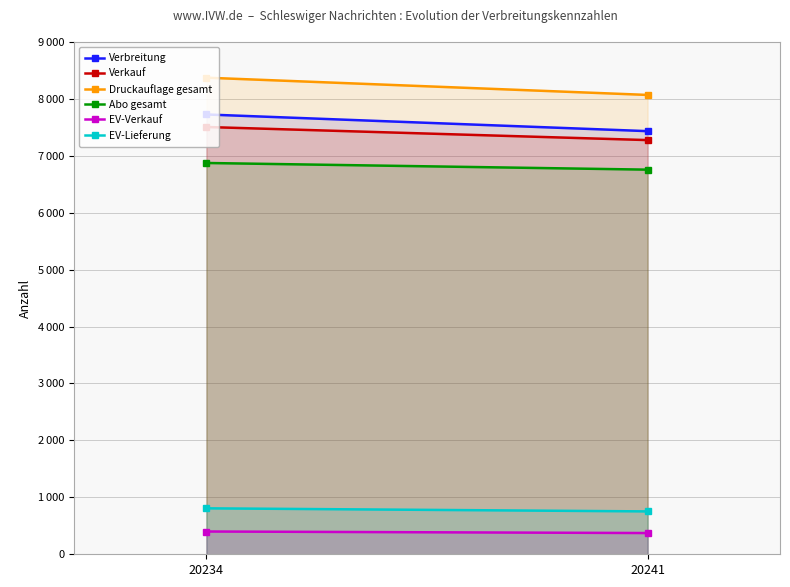

Reading left to right, list all the values displayed in this chart.

Verbreitung: 7724	7431
Verkauf: 7504	7274
Druckauflage gesamt: 8370	8067
Abo gesamt: 6872	6755
EV-Verkauf: 400	373
EV-Lieferung: 807	753